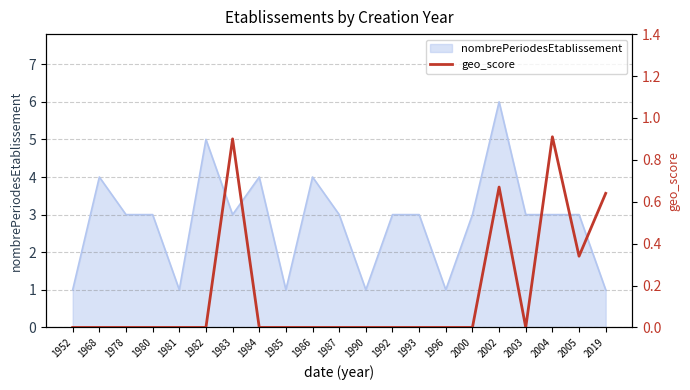

How many values are above zero?

5